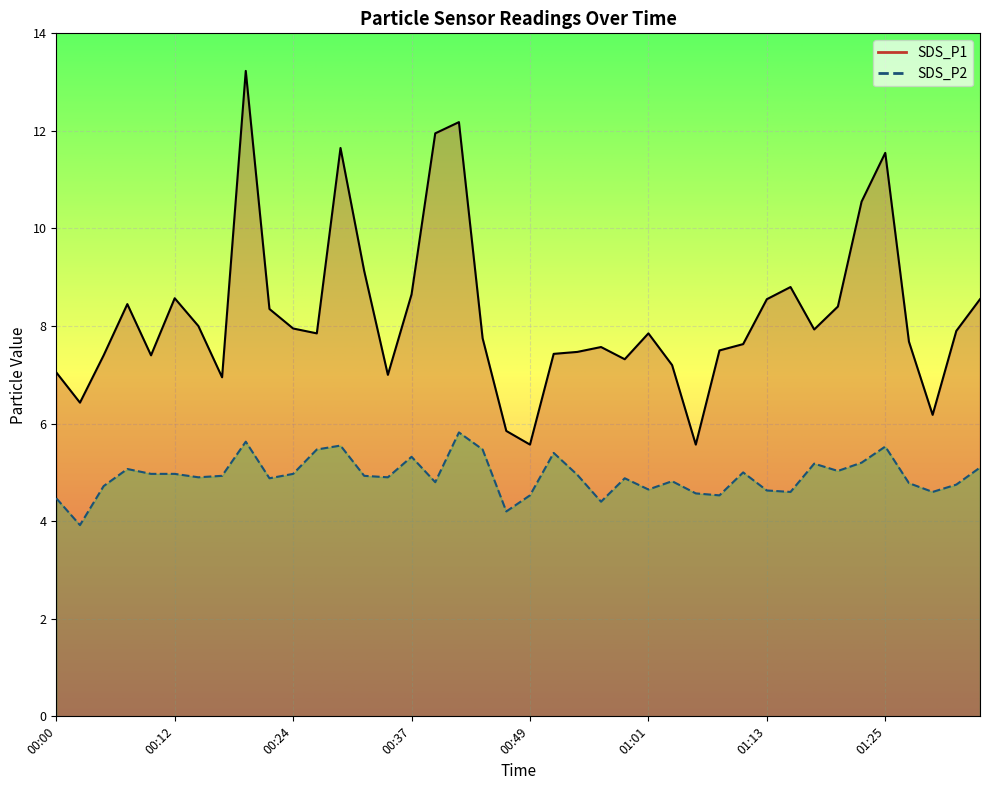

What is the label of the 18th point from the right?

00:54